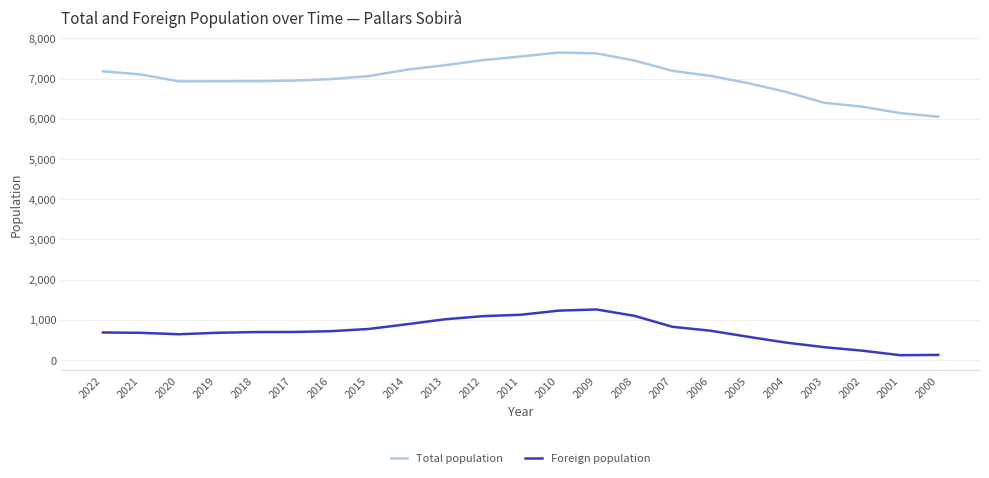

Which series has the largest range (max minus min)?

Total population